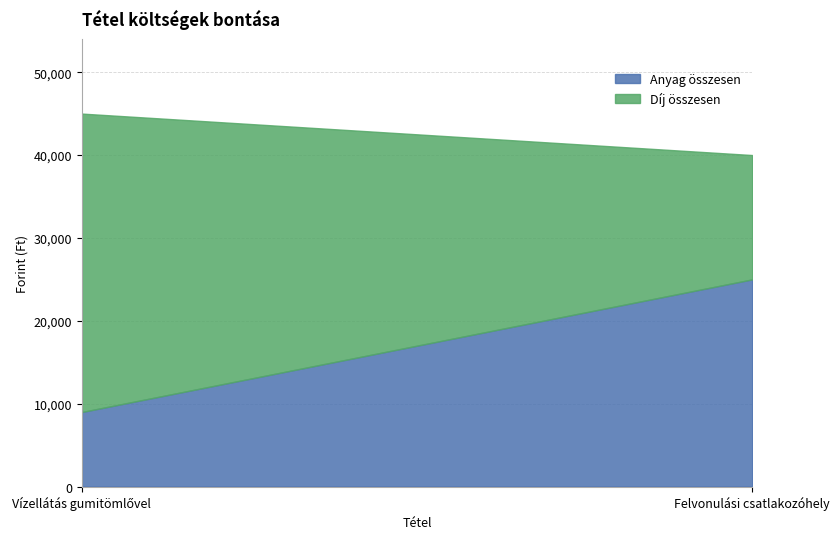

Which has a higher value, Felvonulási csatlakozóhely or Vízellátás gumitömlővel?

Felvonulási csatlakozóhely